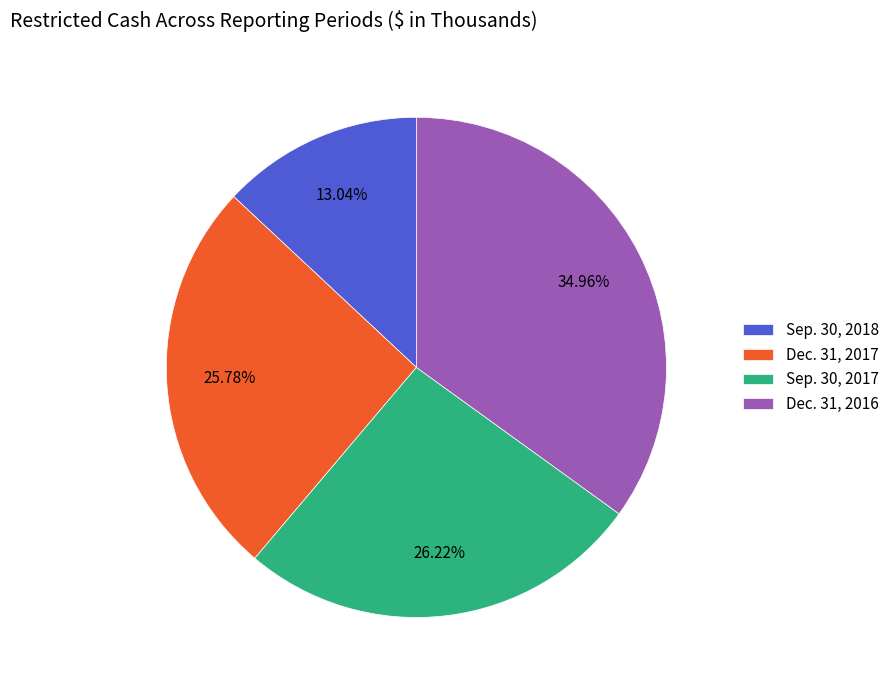

Do Dec. 31, 2017 and Sep. 30, 2017 together represent more than half of the pie?

Yes